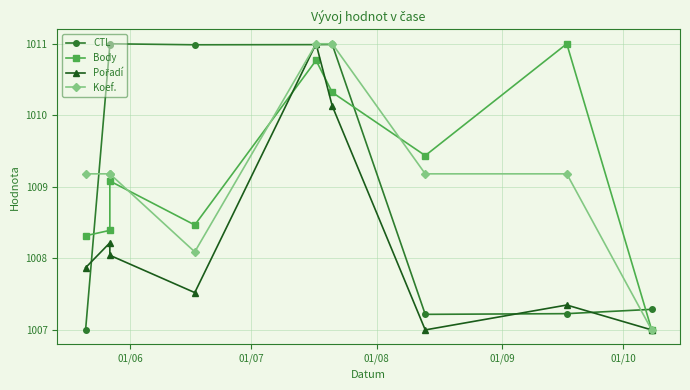

Rank the series by their maximum value, from highest to lowest.

CTL, Body, Pořadí, Koef.